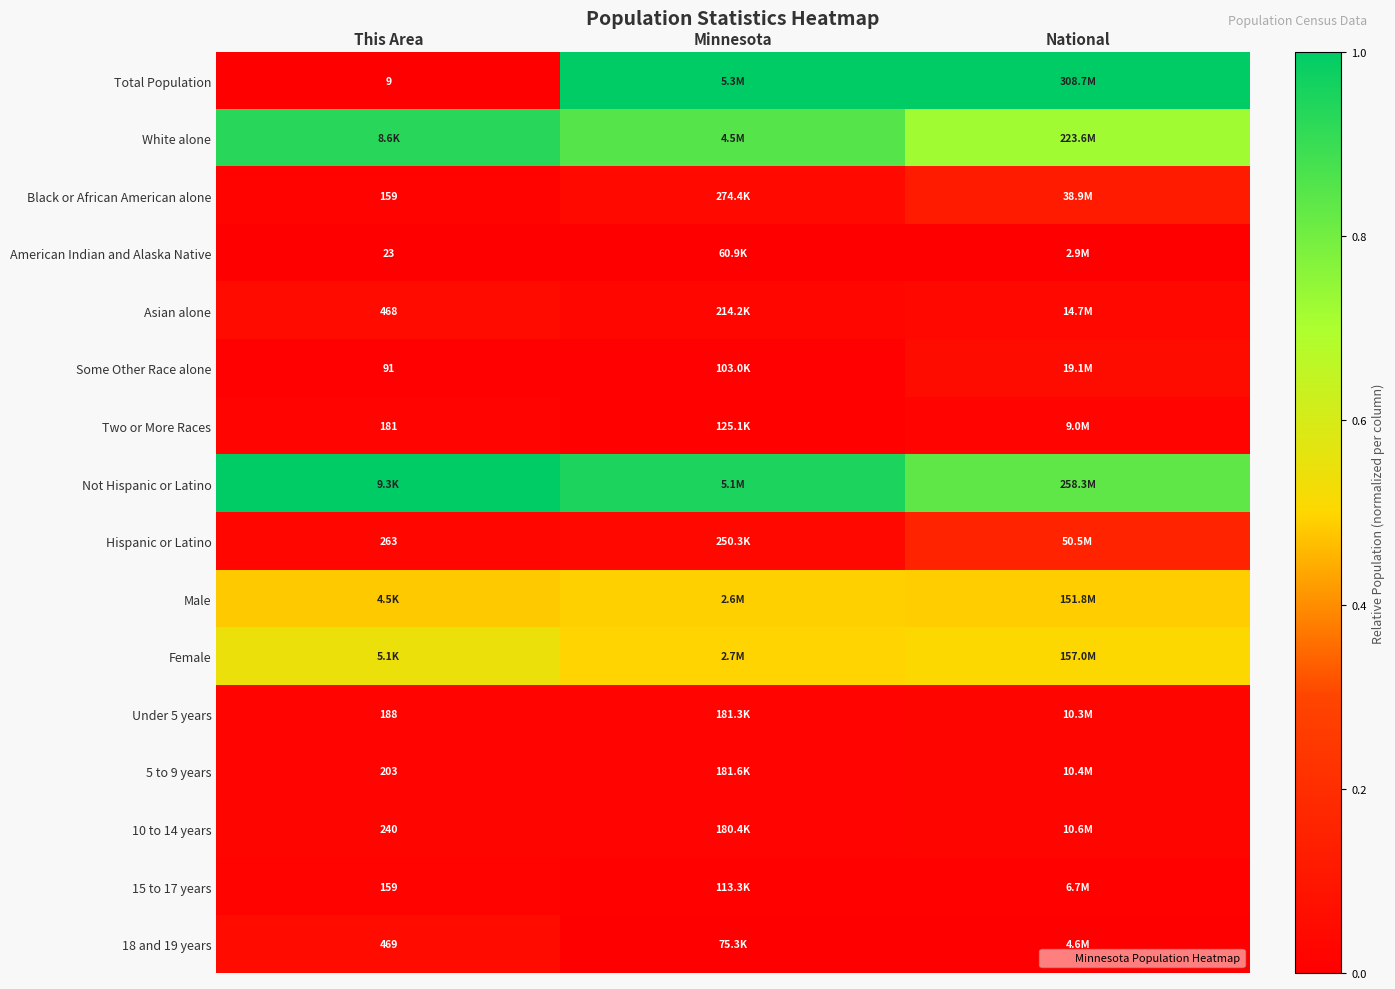

Is the value of 5 to 9 years at This Area greater than the value of Under 5 years at This Area?

Yes